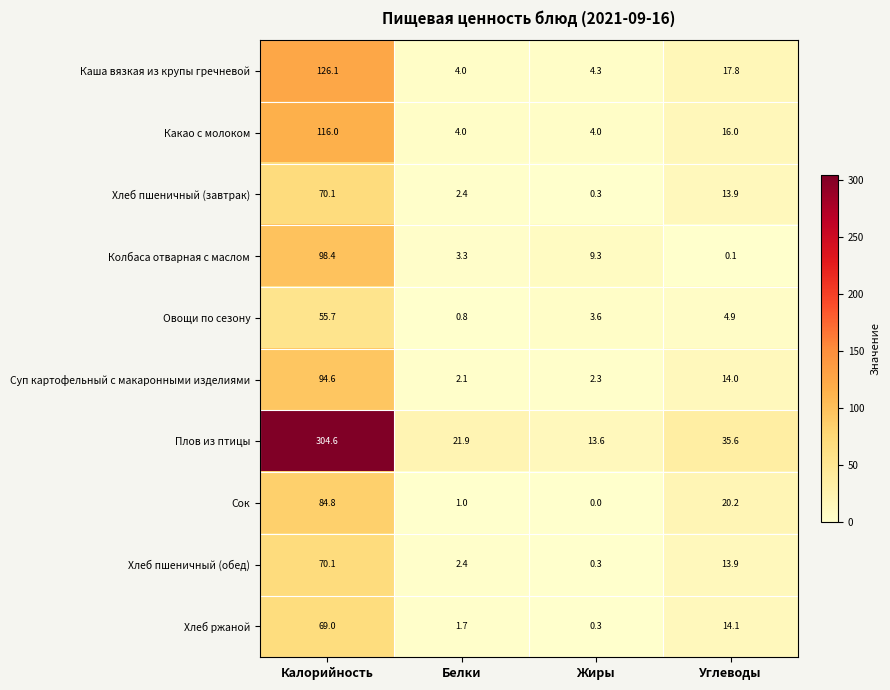

The Какао с молоком series shows 5.6 at Углеводы. True or false?

False